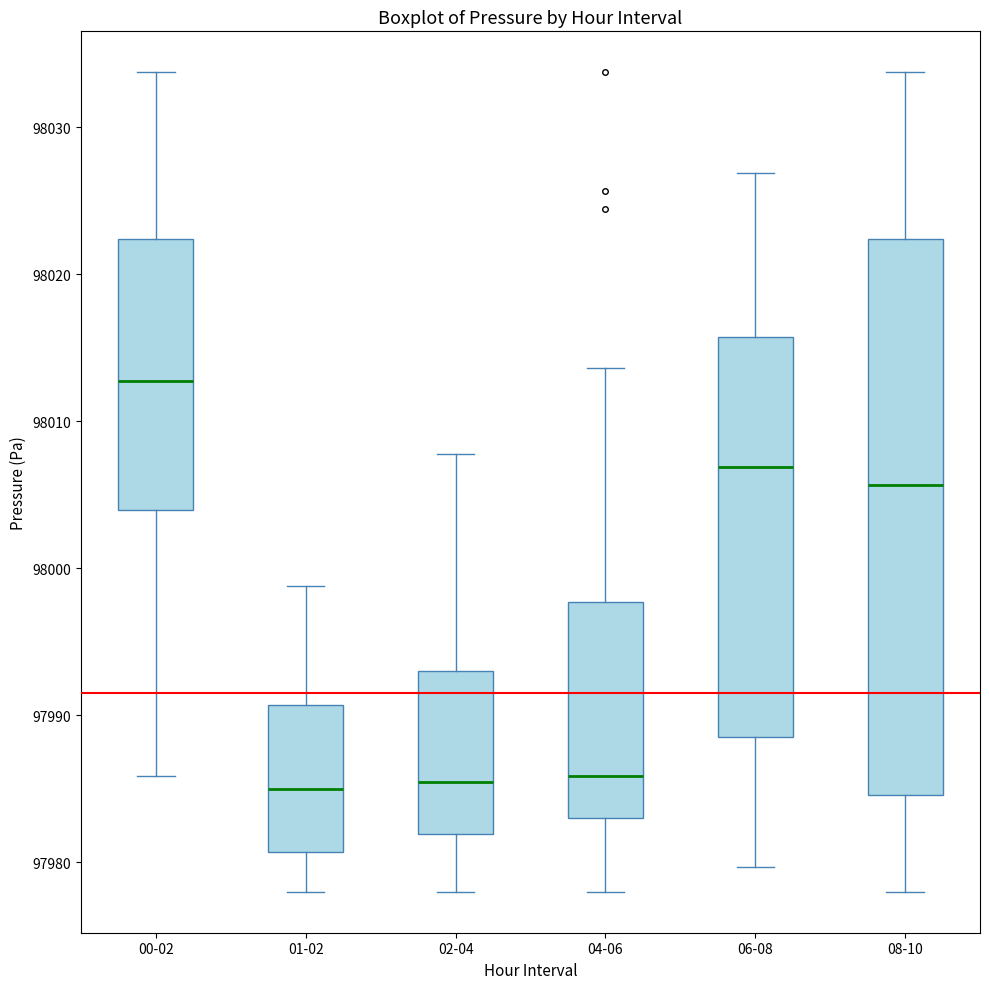

Reading left to right, read every box against the y-axis: the position of its median line, the range the box covers, and the ends of its whiskers. The values are not printed on the chart, so give them approximately, as read against the axis.

00-02: median 98013, box 98004 to 98022, whiskers 97986 to 98034
01-02: median 97985, box 97981 to 97991, whiskers 97978 to 97999
02-04: median 97985, box 97982 to 97993, whiskers 97978 to 98008
04-06: median 97986, box 97983 to 97998, whiskers 97978 to 98014
06-08: median 98007, box 97989 to 98016, whiskers 97980 to 98027
08-10: median 98006, box 97985 to 98022, whiskers 97978 to 98034